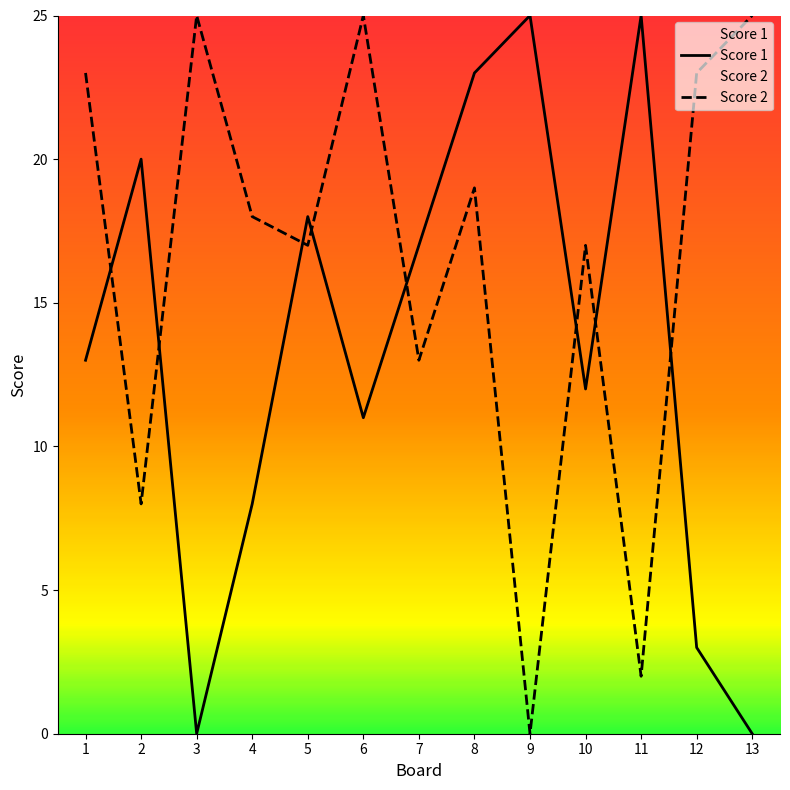

Which has a higher value, 3 or 11?

11